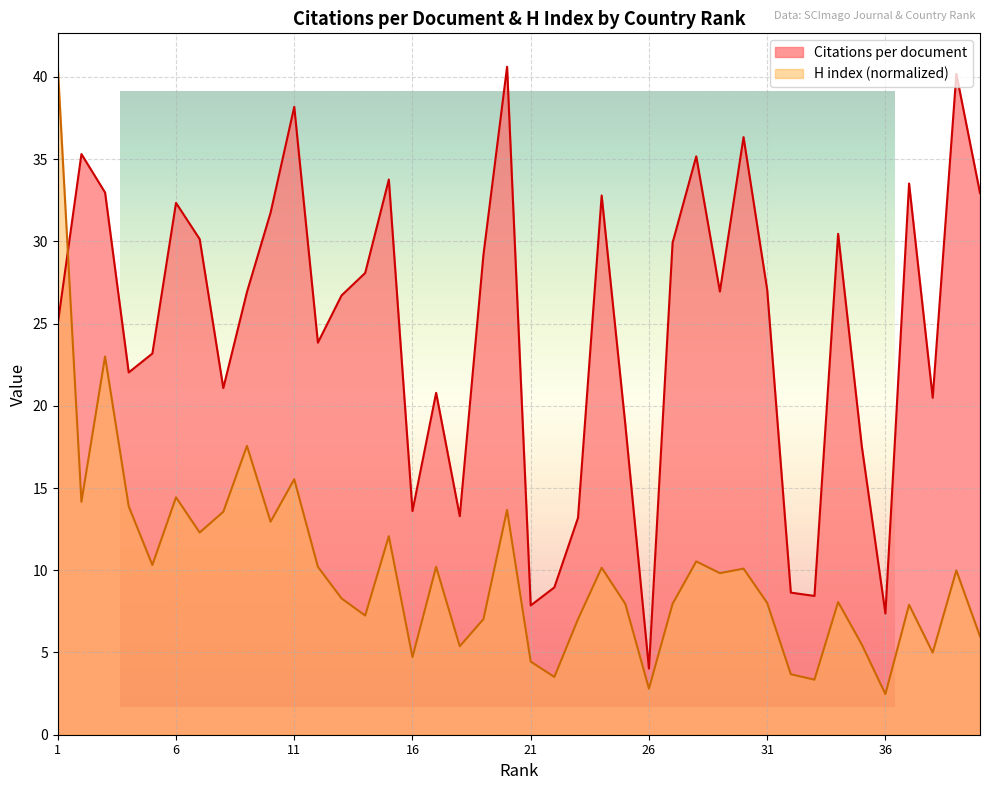

Reading right to left, transcribe all the data shown in this chart.

Citations per document: 40=32.9	39=40.2	38=20.5	37=33.5	36=7.4	35=17.6	34=30.5	33=8.4	32=8.6	31=27.1	30=36.3	29=26.9	28=35.2	27=29.9	26=4.0	25=18.9	24=32.8	23=13.2	22=9.0	21=7.9	20=40.6	19=29.2	18=13.3	17=20.8	16=13.6	15=33.8	14=28.1	13=26.7	12=23.8	11=38.2	10=31.8	9=26.9	8=21.1	7=30.1	6=32.3	5=23.2	4=22.0	3=33.0	2=35.3	1=25.0
H index: 40=6.0	39=10.0	38=5.0	37=7.9	36=2.5	35=5.5	34=8.1	33=3.3	32=3.7	31=8.0	30=10.1	29=9.8	28=10.5	27=8.0	26=2.8	25=8.0	24=10.2	23=7.0	22=3.5	21=4.4	20=13.7	19=7.0	18=5.4	17=10.2	16=4.7	15=12.1	14=7.2	13=8.3	12=10.2	11=15.5	10=13.0	9=17.6	8=13.6	7=12.3	6=14.4	5=10.3	4=13.9	3=23.0	2=14.2	1=40.6